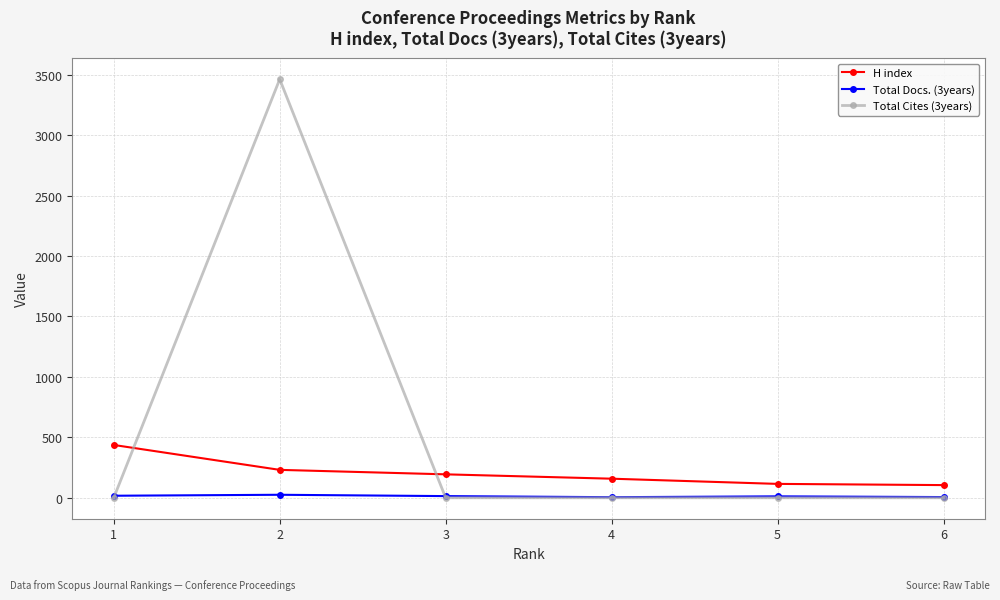

Which series has the largest total across all categories?

Total Cites (3years)